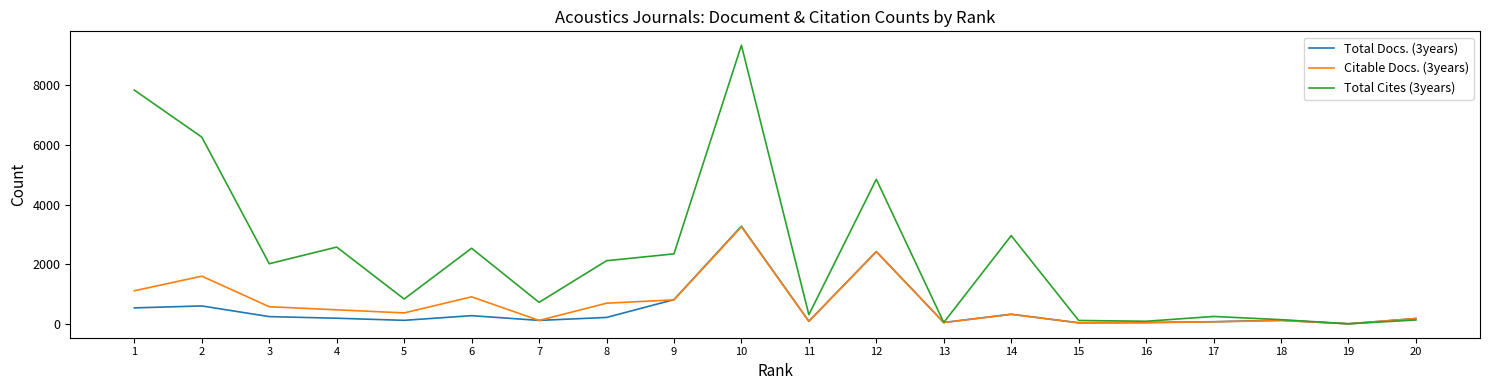

Which series has the widest spread of values?

Total Cites (3years)